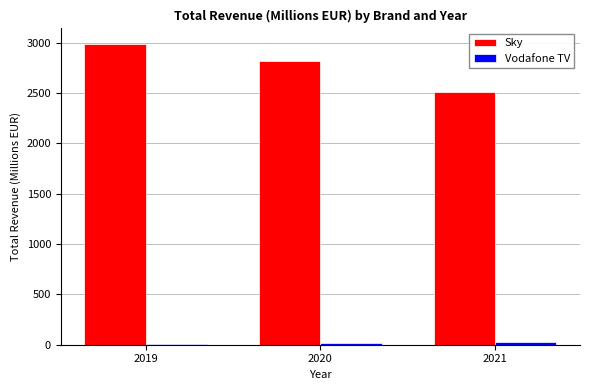

Rank the categories by Sky value from lowest to highest.

2021, 2020, 2019